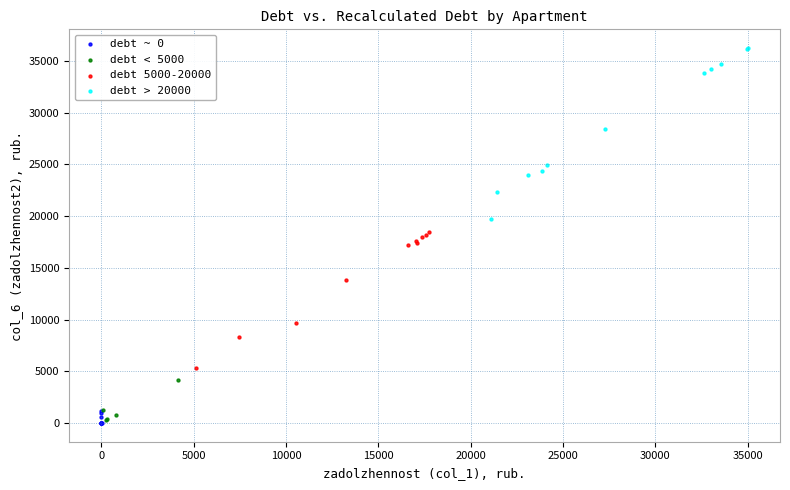

Which series contains the highest Y value?

debt > 20000